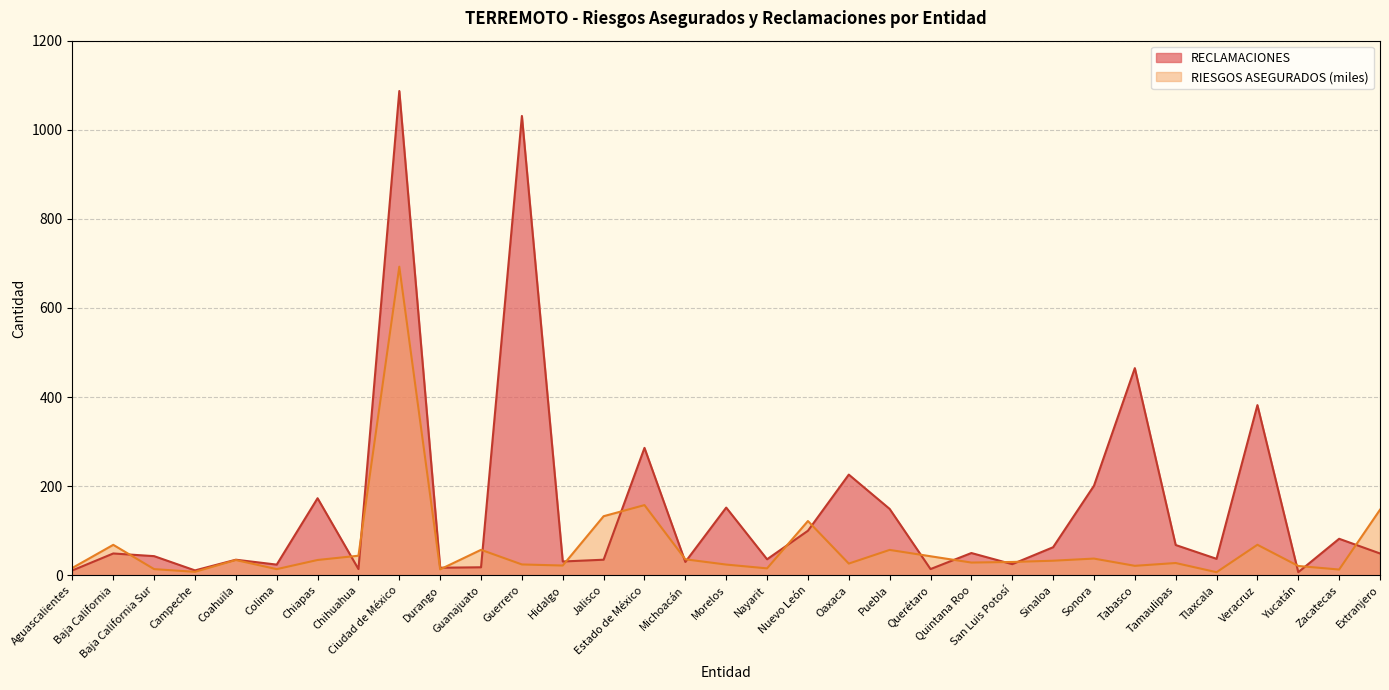

Which category has the highest value in the RIESGOS ASEGURADOS series?

Ciudad de México